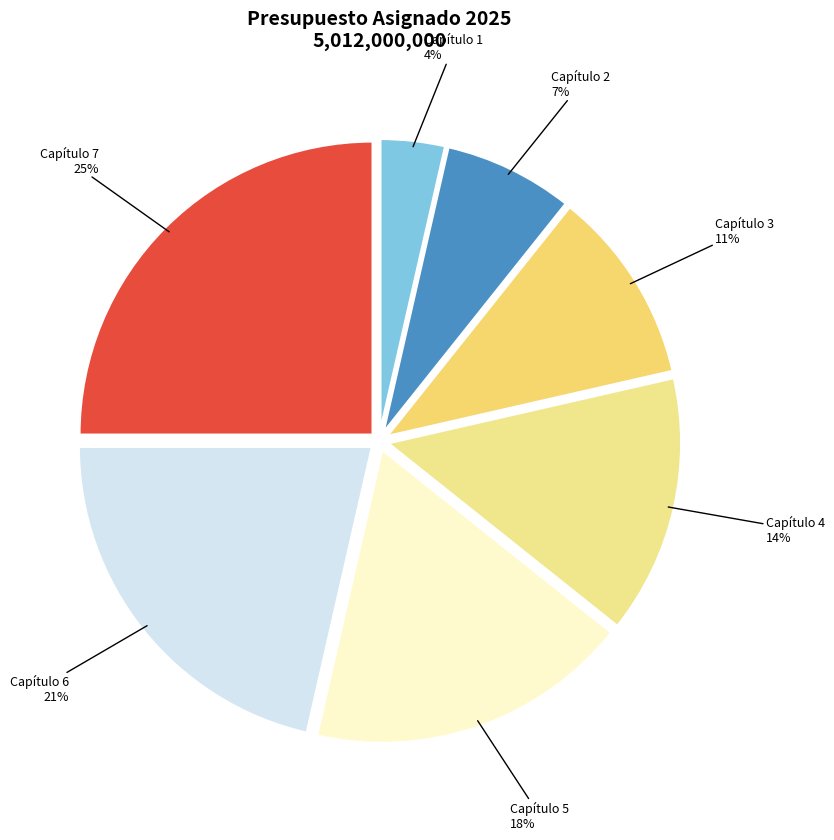

True or false: Capítulo 4 accounts for 5% of the total.

False